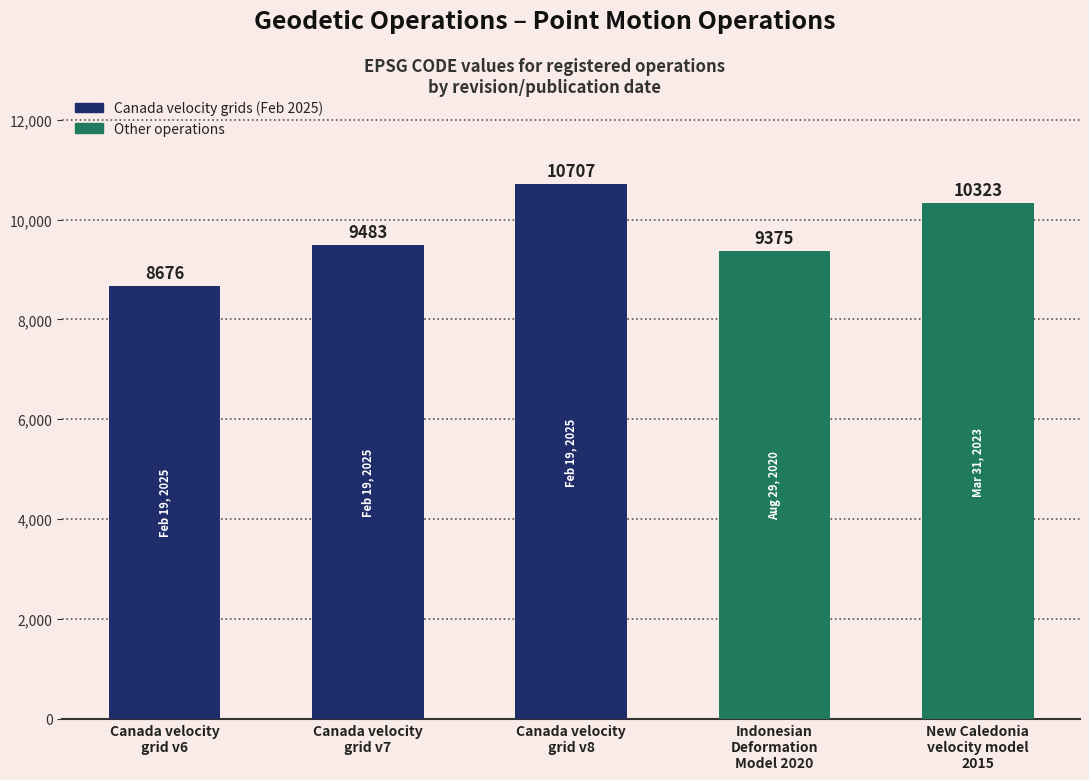

What position from the right is Canada velocity
grid v7?

4